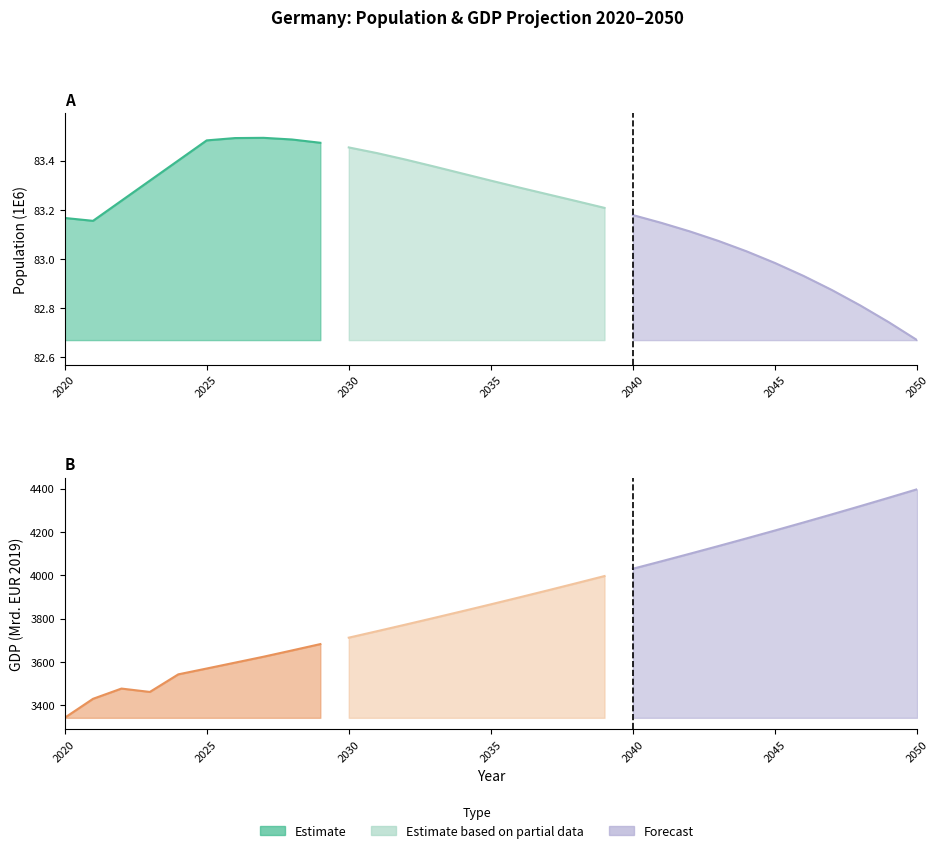

Is the value of BIP at 2030 greater than the value of Bevölkerung at 2032?

Yes